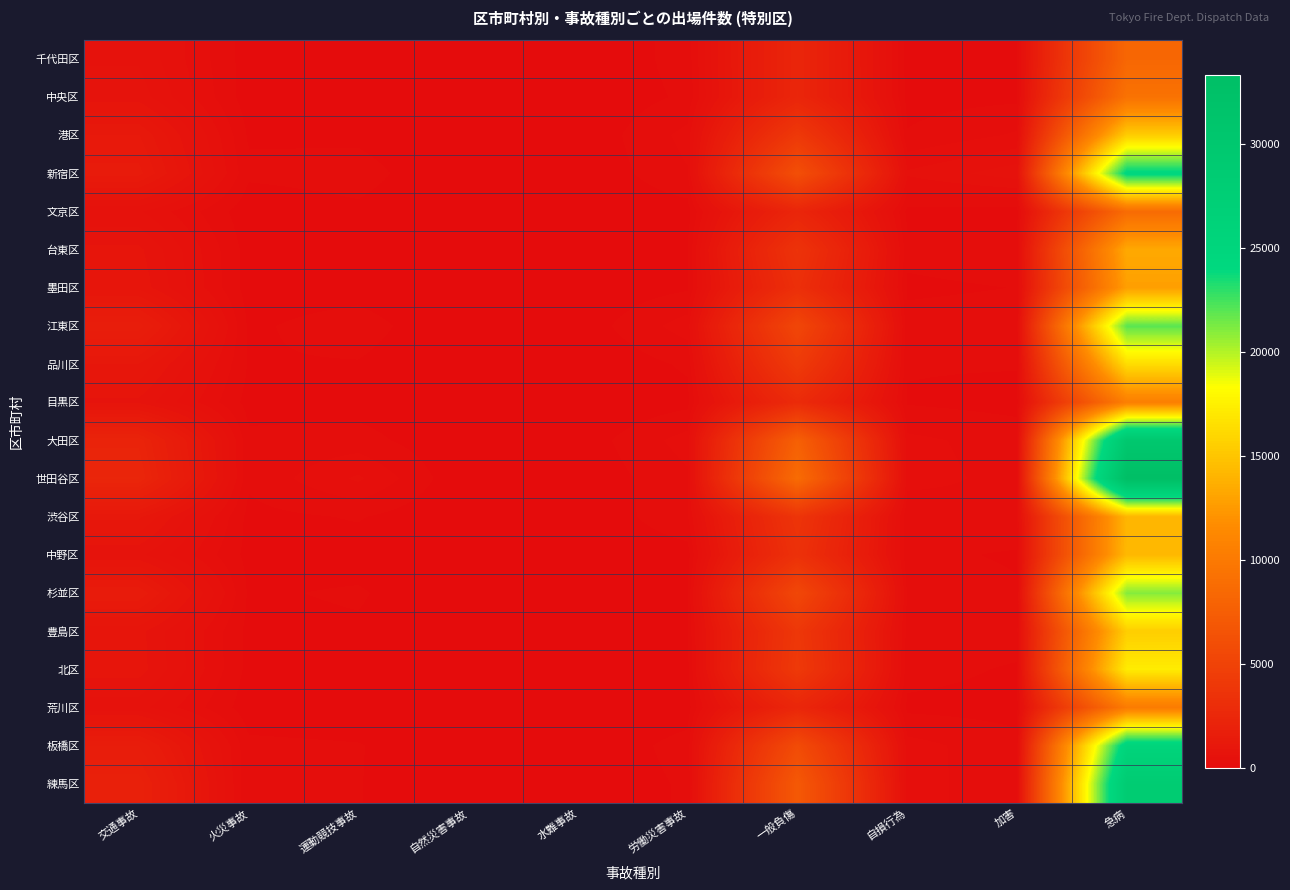

At which category does the chart reach its minimum across all series?

自然災害事故